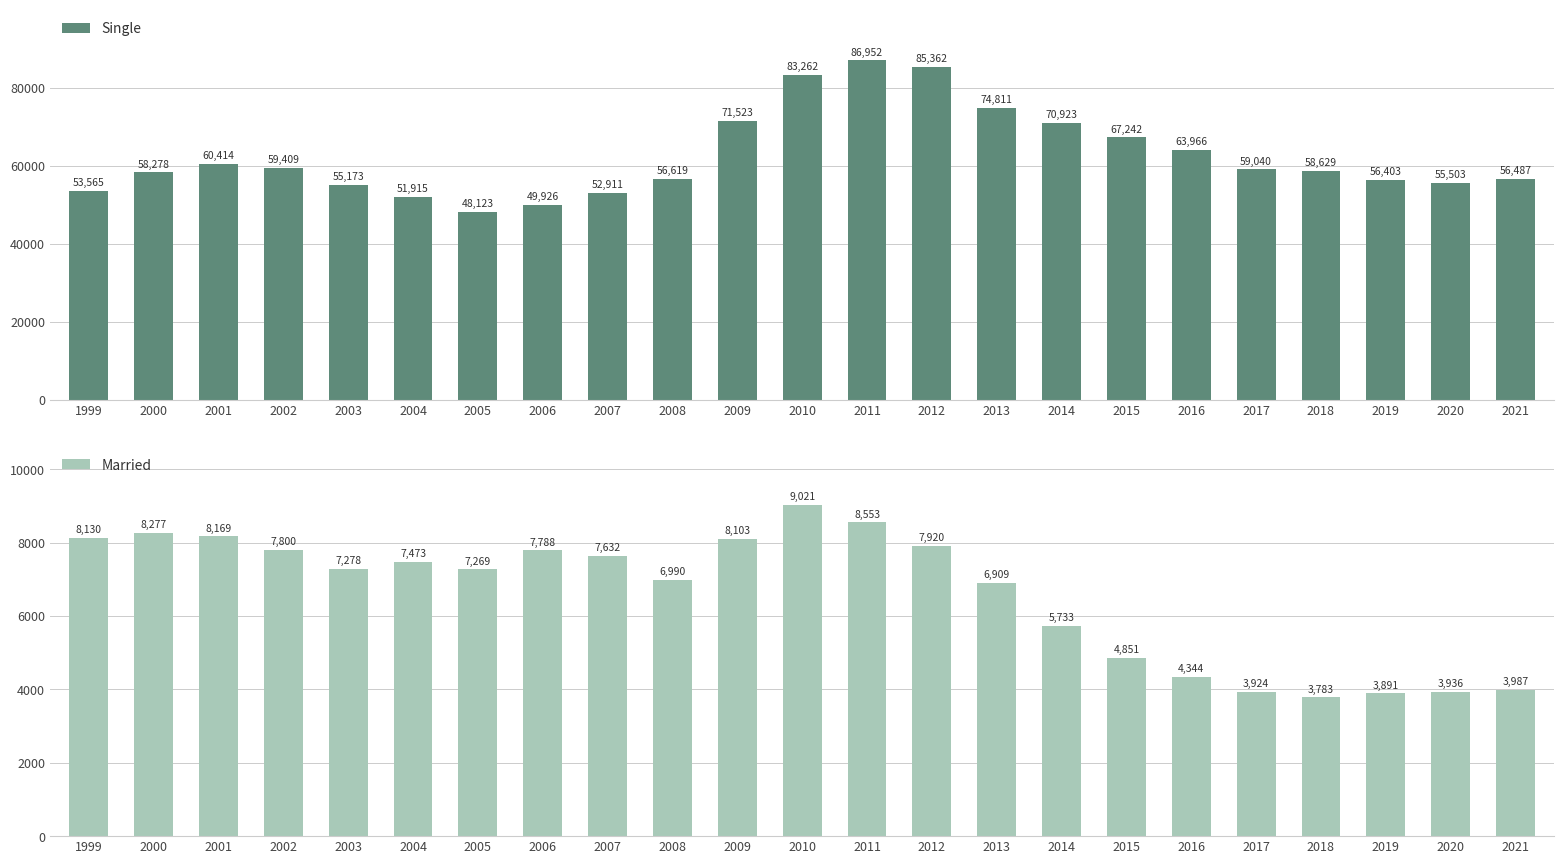

Is it true that Married equals 3783 at 2018?

True